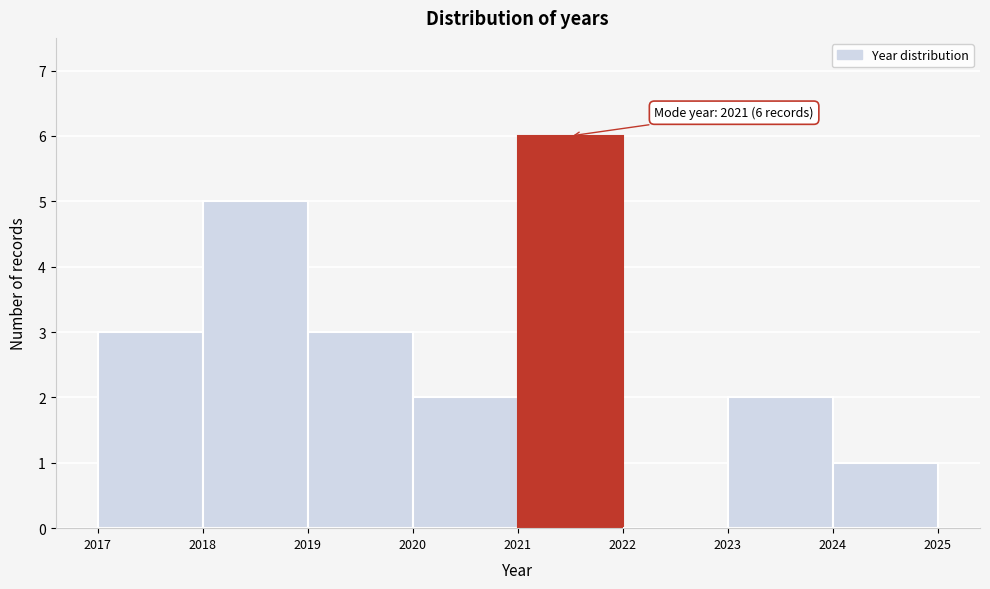

Reading left to right, transcribe all the data shown in this chart.

2017=3	2018=5	2019=3	2020=2	2021=6	2022=0	2023=2	2024=1